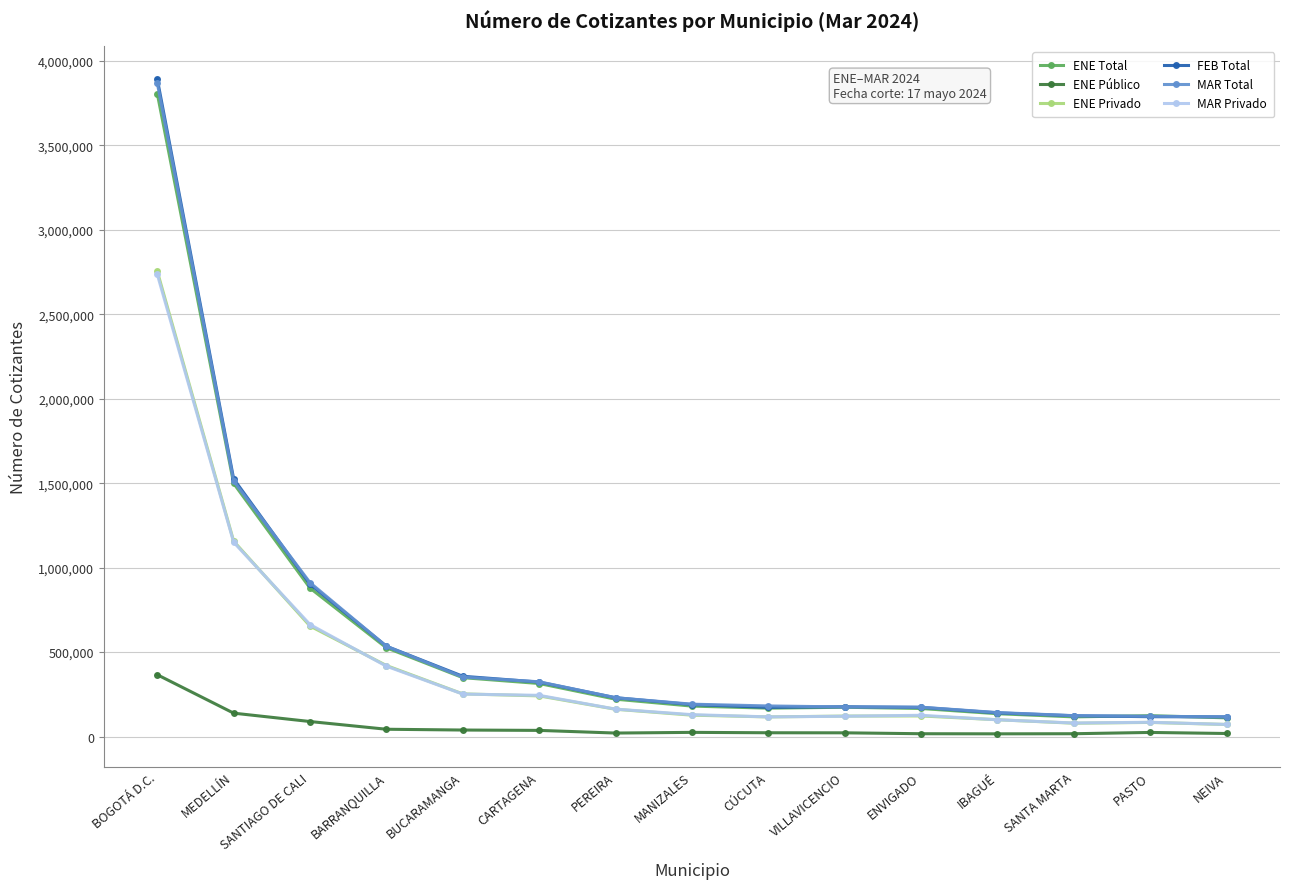

At which category is the sum across all series the highest?

BOGOTÁ D.C.